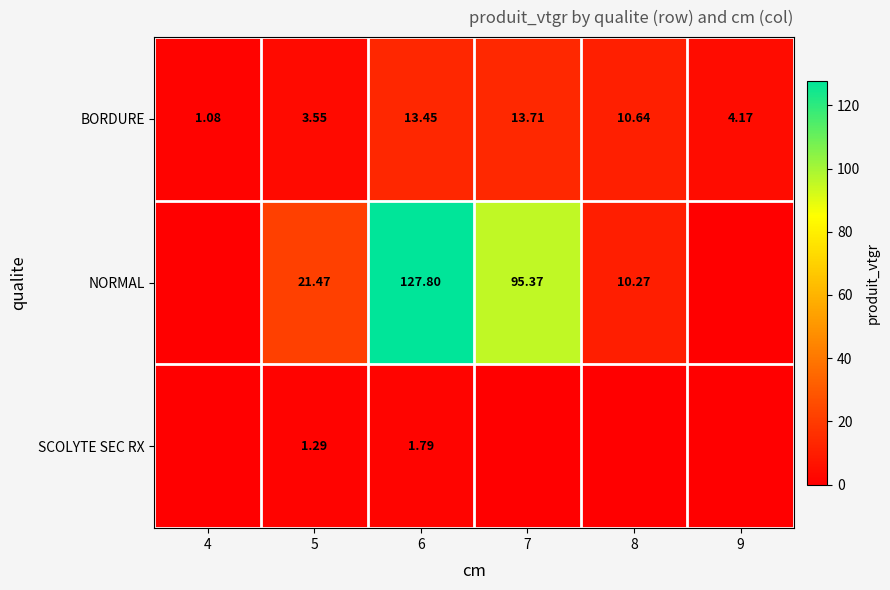

What is the difference between the NORMAL values at 6 and 4?

127.8